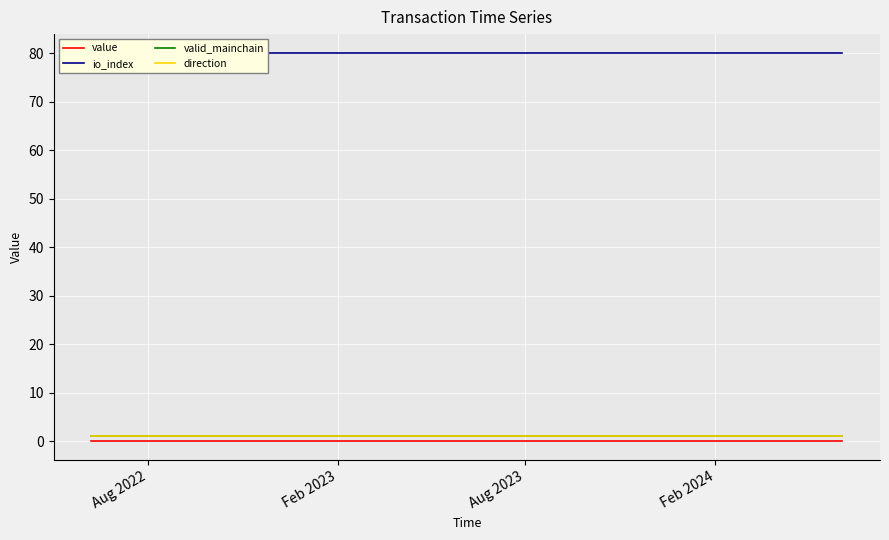

Reading left to right, what are all the values shown in this chart?

value: 0.0	0.0	0.0	0.0	0.0	0.0	0.0	0.0	0.0	0.0	0.0	0.0	0.0	0.0	0.0	0.0	0.0	0.0	0.0	0.0	0.0	0.0	0.0	0.0	0.0
io_index: 80.0	80.0	80.0	80.0	80.0	80.0	80.0	80.0	80.0	80.0	80.0	80.0	80.0	80.0	80.0	80.0	80.0	80.0	80.0	80.0	80.0	80.0	80.0	80.0	80.0
valid_mainchain: 1.0	1.0	1.0	1.0	1.0	1.0	1.0	1.0	1.0	1.0	1.0	1.0	1.0	1.0	1.0	1.0	1.0	1.0	1.0	1.0	1.0	1.0	1.0	1.0	1.0
direction: 1.0	1.0	1.0	1.0	1.0	1.0	1.0	1.0	1.0	1.0	1.0	1.0	1.0	1.0	1.0	1.0	1.0	1.0	1.0	1.0	1.0	1.0	1.0	1.0	1.0